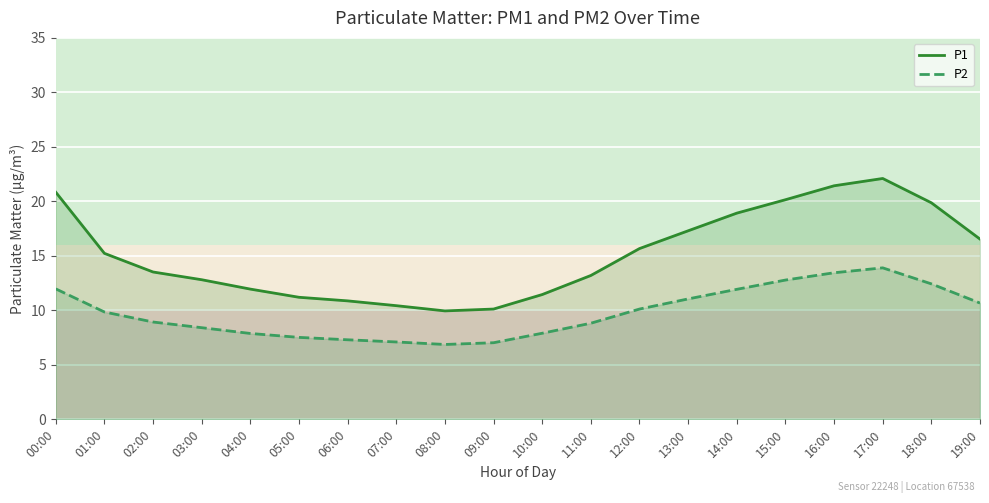

What is the average value of the P1 series?

15.2